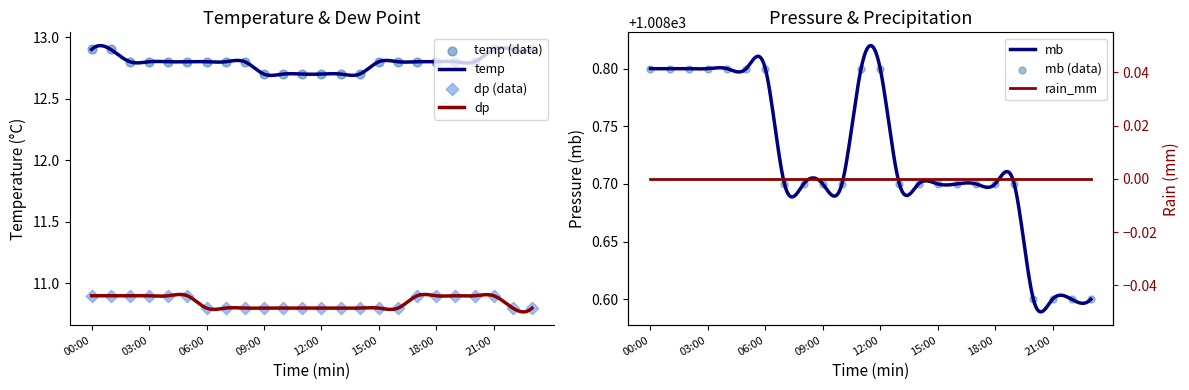

At how many categories does at least one series exceed 138?

24